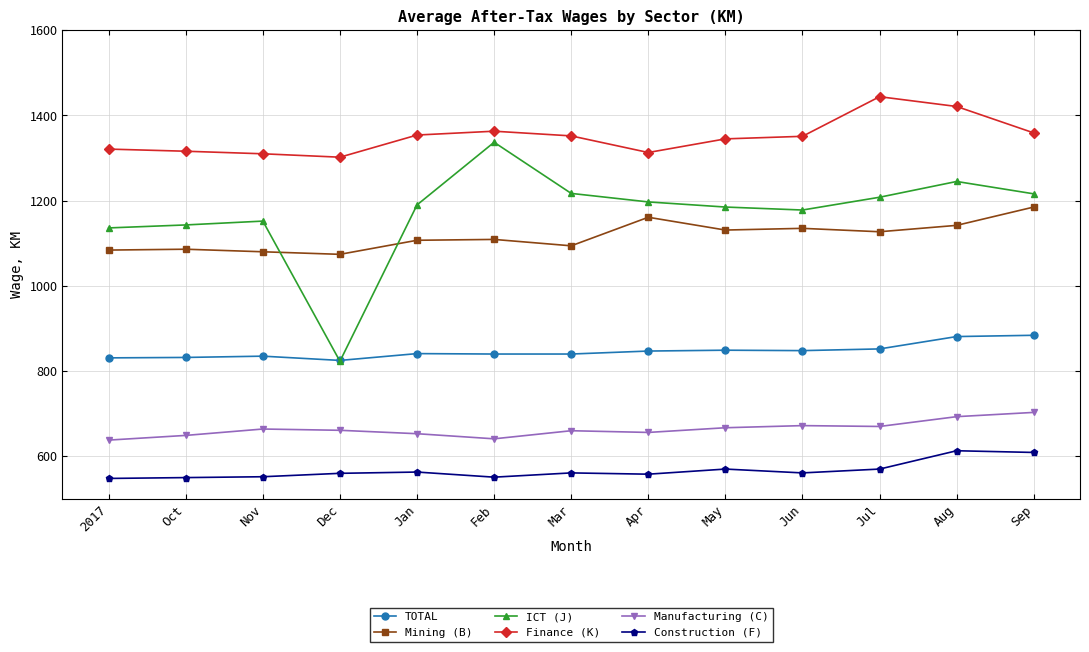

Which series has the widest spread of values?

ICT (J)